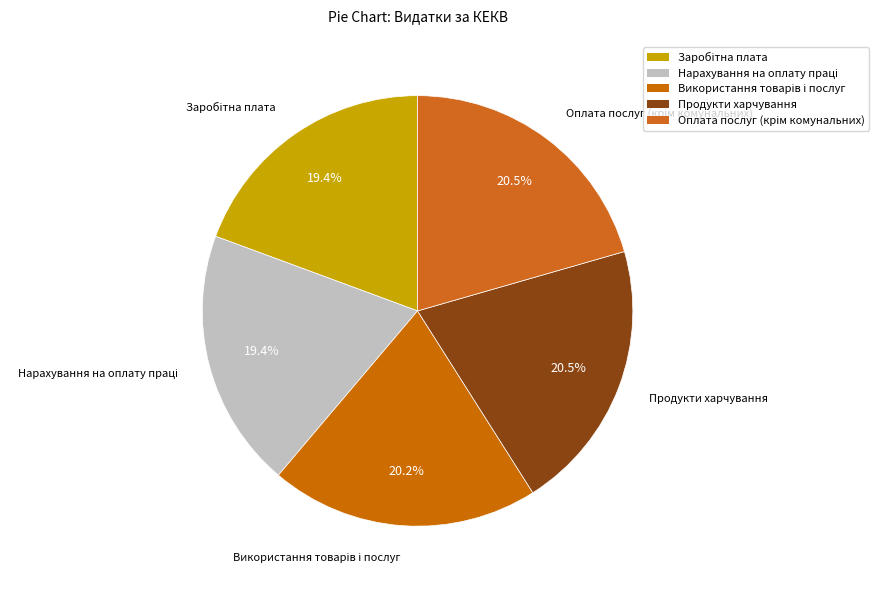

True or false: Використання товарів і послуг accounts for 20% of the total.

True